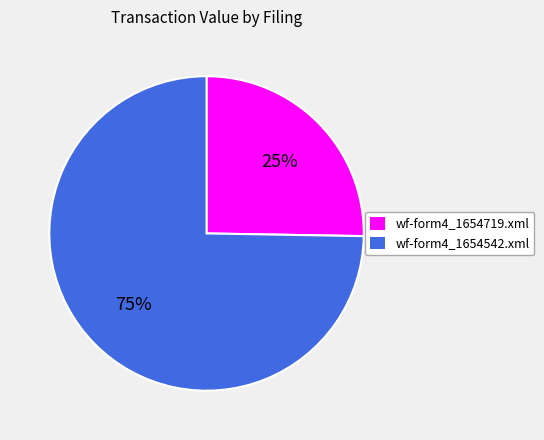

Is there a majority slice in this chart?

Yes